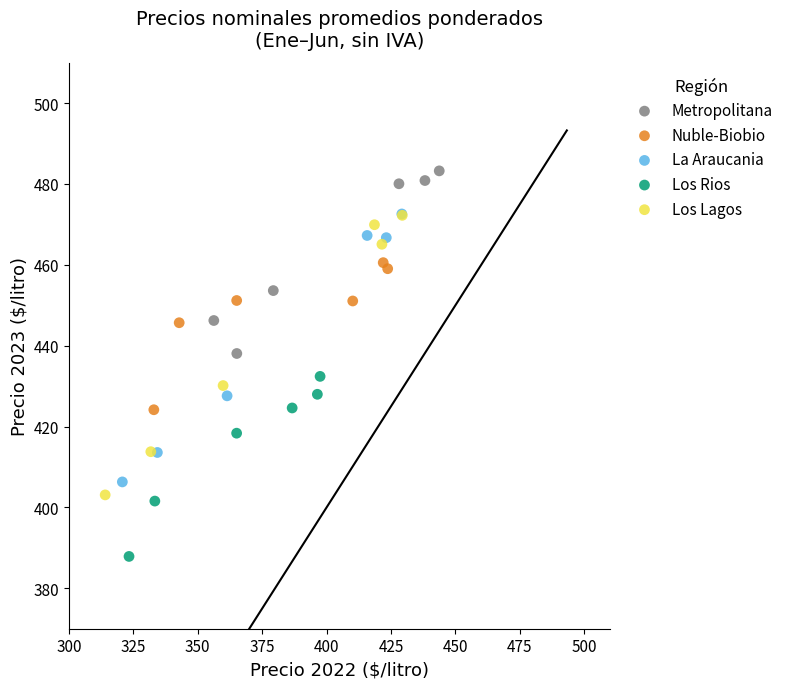

Which series reaches the minimum Y coordinate?

Los Rios